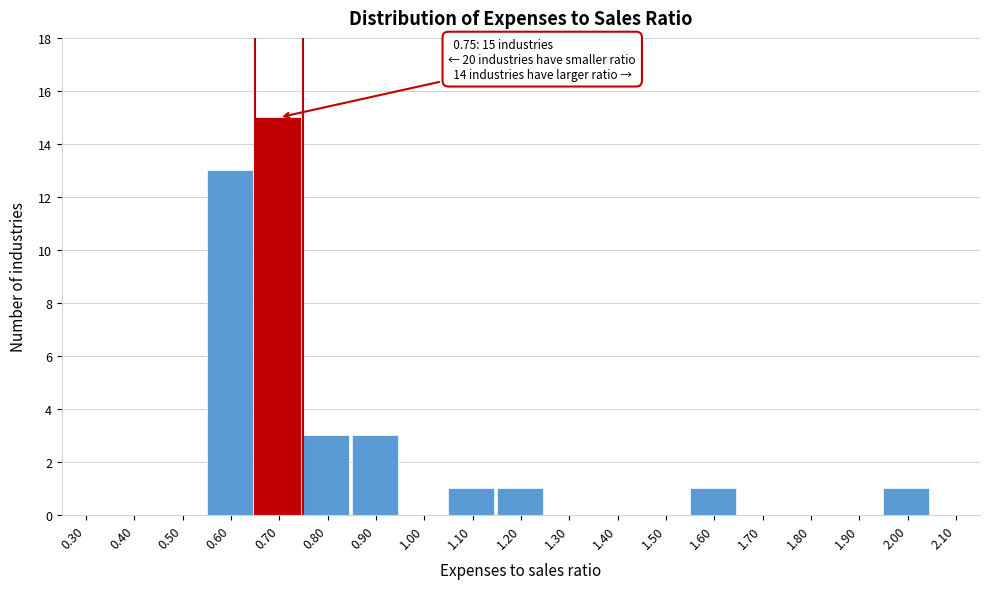

Reading right to left, what are all the values shown in this chart?

2.10=0	2.00=1	1.90=0	1.80=0	1.70=0	1.60=1	1.50=0	1.40=0	1.30=0	1.20=1	1.10=1	1.00=0	0.90=3	0.80=3	0.70=15	0.60=13	0.50=0	0.40=0	0.30=0